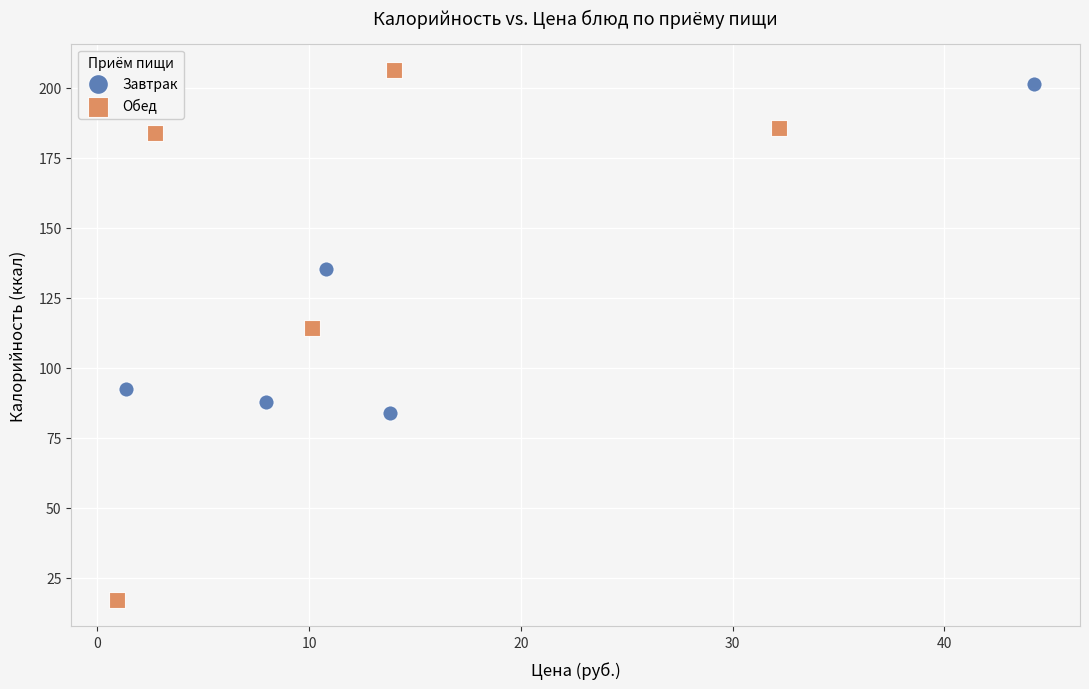

Which series has the largest Y range (max minus min)?

Обед